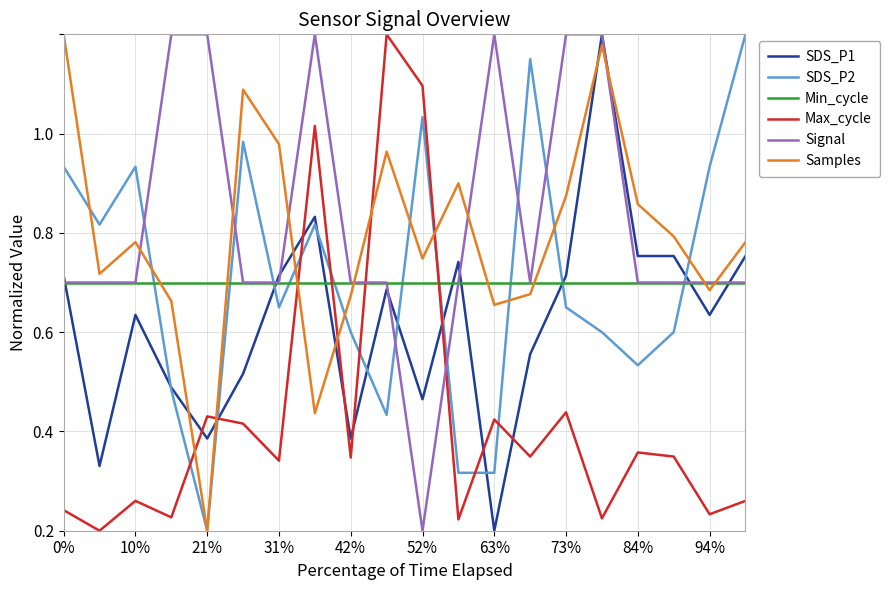

True or false: Min_cycle and SDS_P2 intersect in this chart.

True